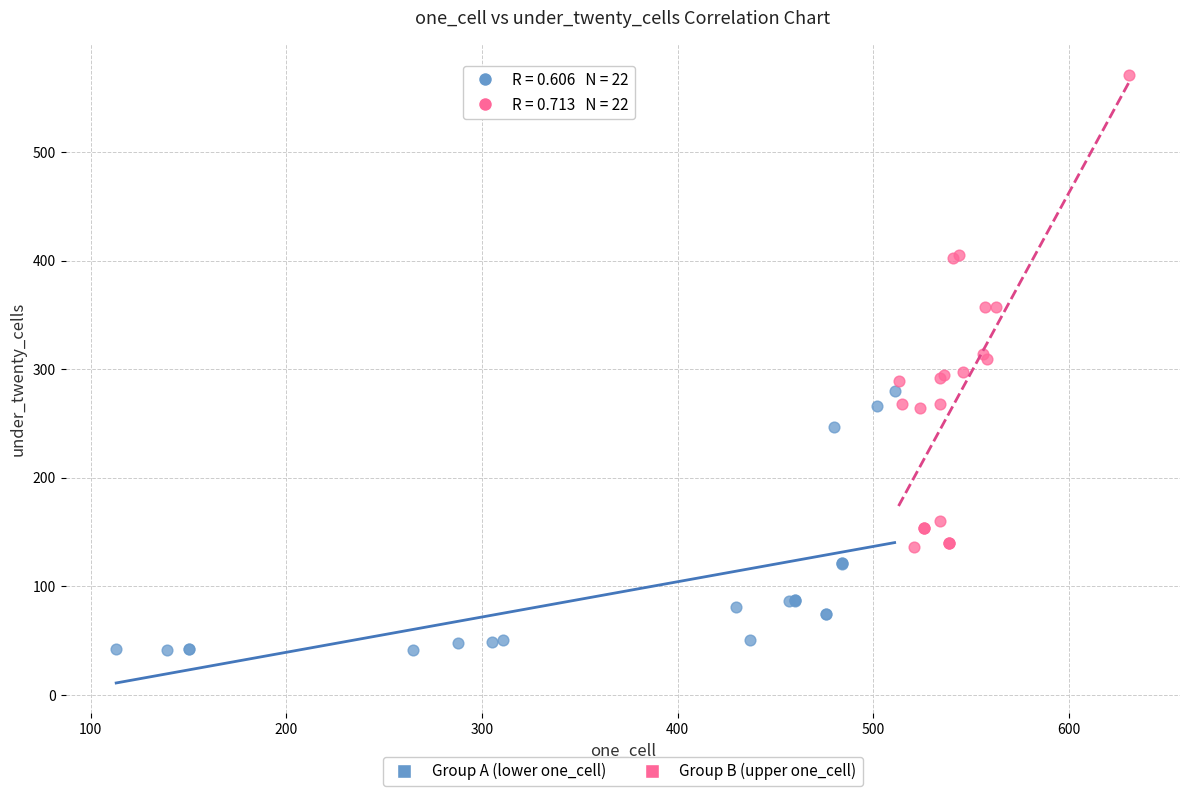

Which series contains the lowest Y value?

Group A (lower one_cell)